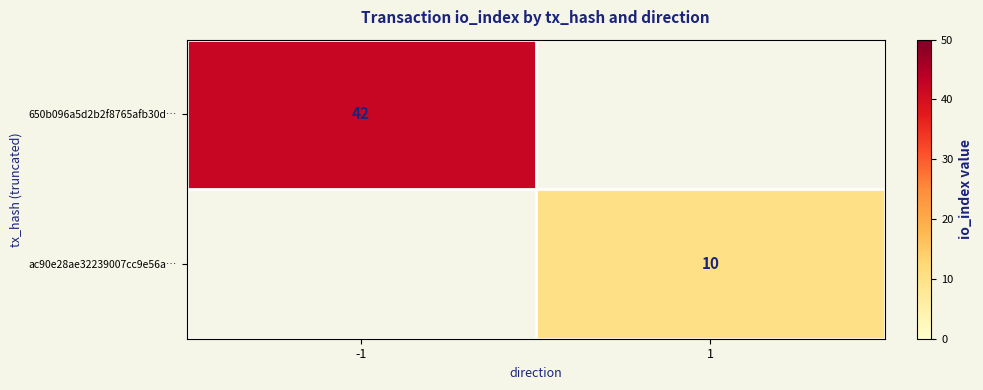

Is it true that 650b096a5d2b2f8765afb30d… equals 42 at -1?

True